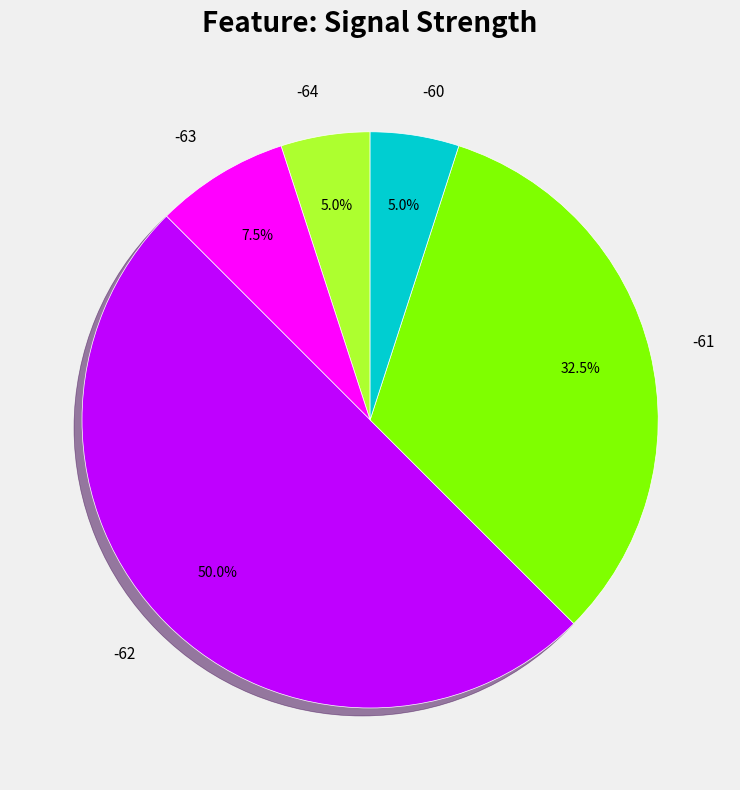

Which slice represents more than half of the pie?

-62